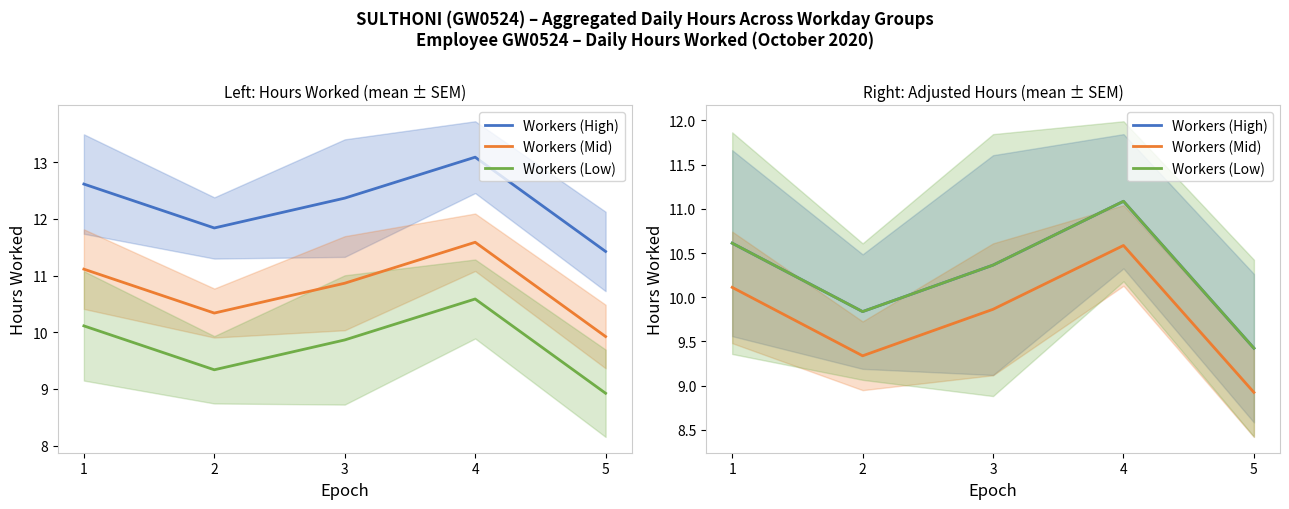

Which series changed the most between 2 and 3?

Workers (High)